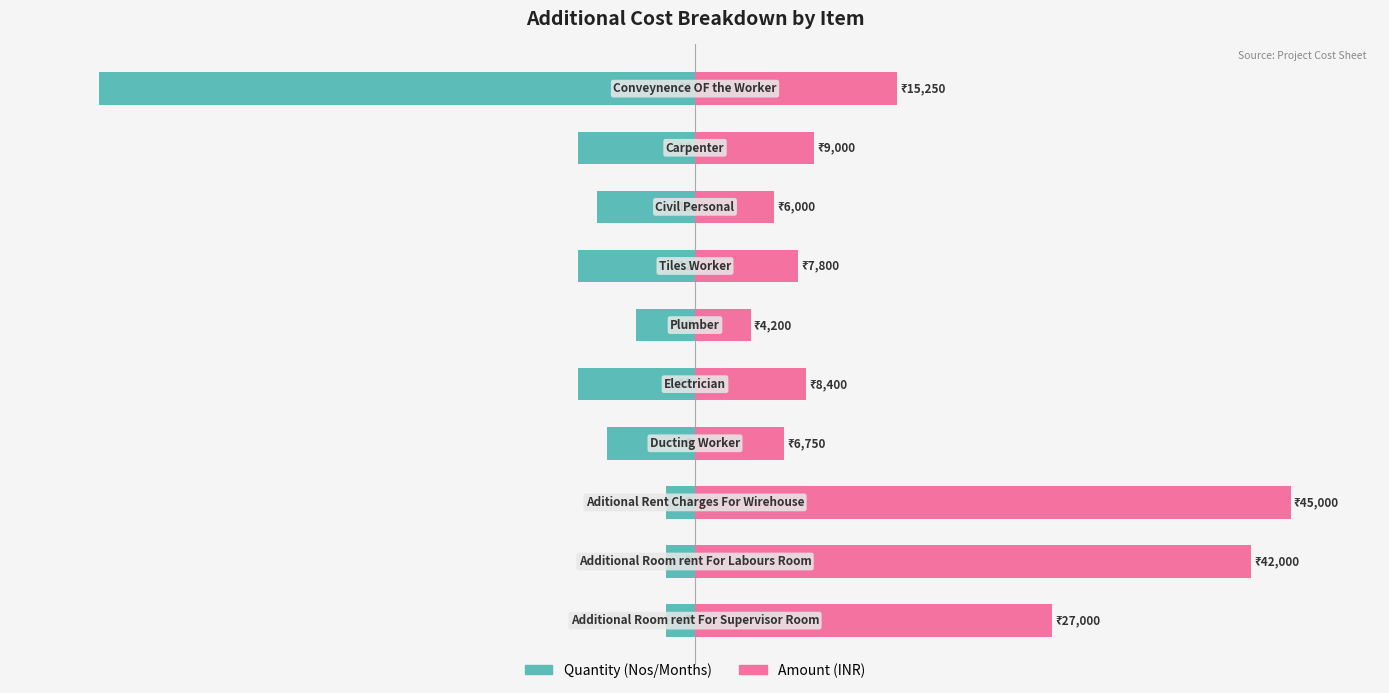

What is the spread (max minus min) of values at 2?

104.9